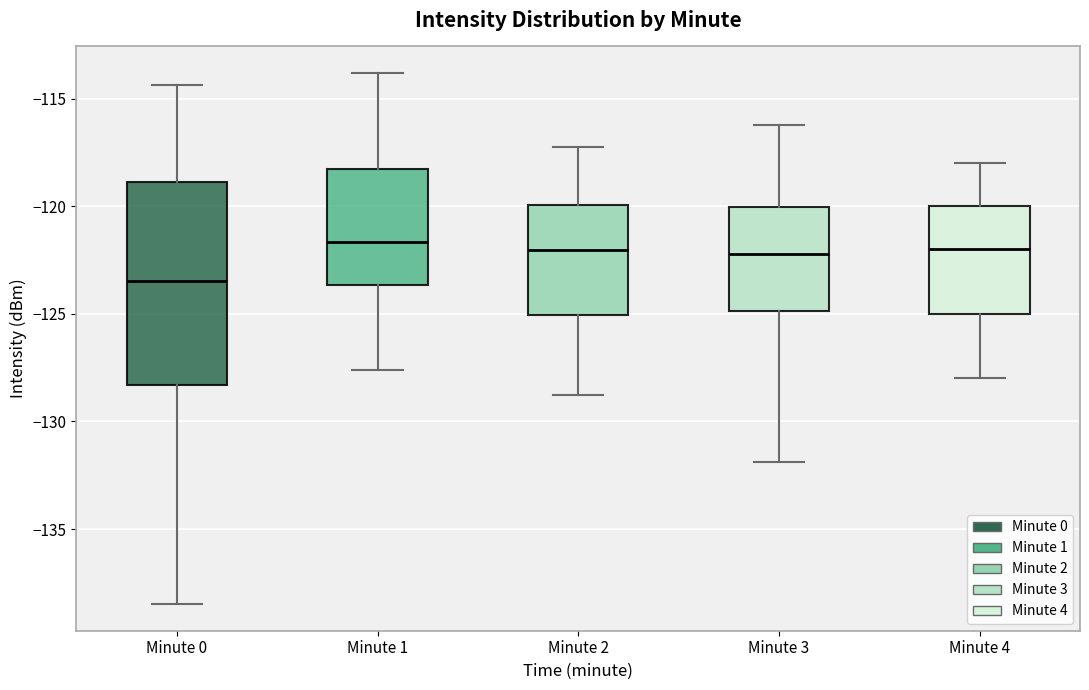

Reading left to right, transcribe this box plot: for each box, give where its median line is, the range the box spans, and where its two whiskers end, as read against the y-axis. The values are not printed on the chart, so give them approximately, as read against the axis.

Minute 0: median -123.5, box -128.5 to -119.0, whiskers -138.5 to -114.5
Minute 1: median -121.5, box -123.5 to -118.5, whiskers -127.5 to -114.0
Minute 2: median -122.0, box -125.0 to -120.0, whiskers -129.0 to -117.0
Minute 3: median -122.0, box -125.0 to -120.0, whiskers -132.0 to -116.0
Minute 4: median -122.0, box -125.0 to -120.0, whiskers -128.0 to -118.0